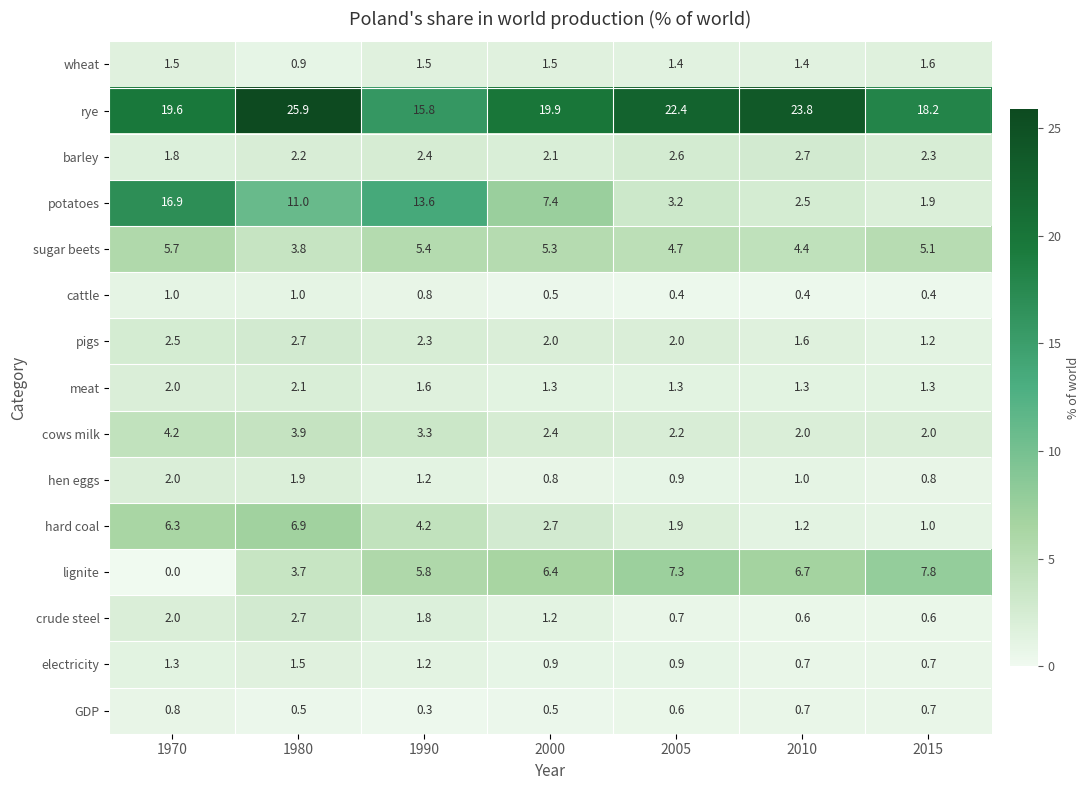

The wheat series shows 0.9 at 1970. True or false?

False